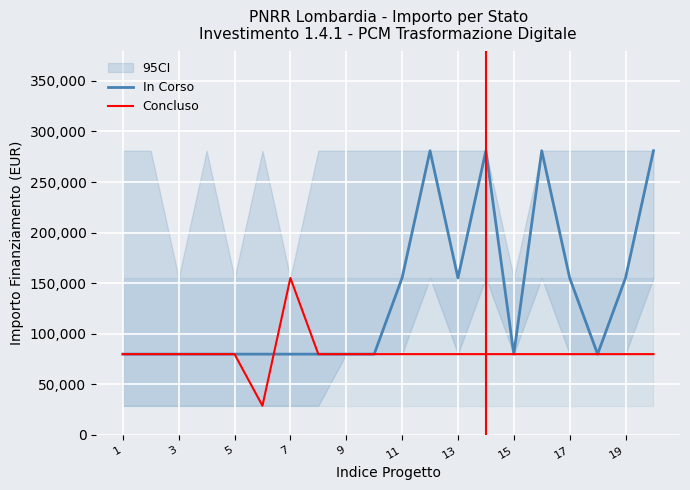

What is the lowest value of the Concluso series?

28902